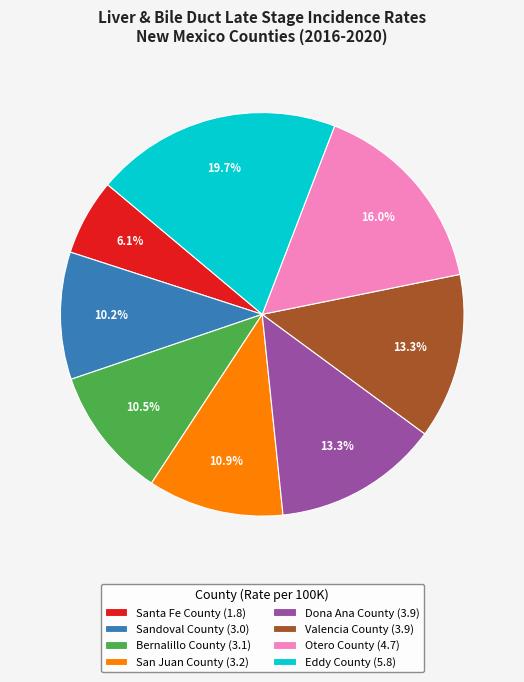

What is the ratio of the value at Bernalillo County (3.1) to the value at Eddy County (5.8)?

0.5